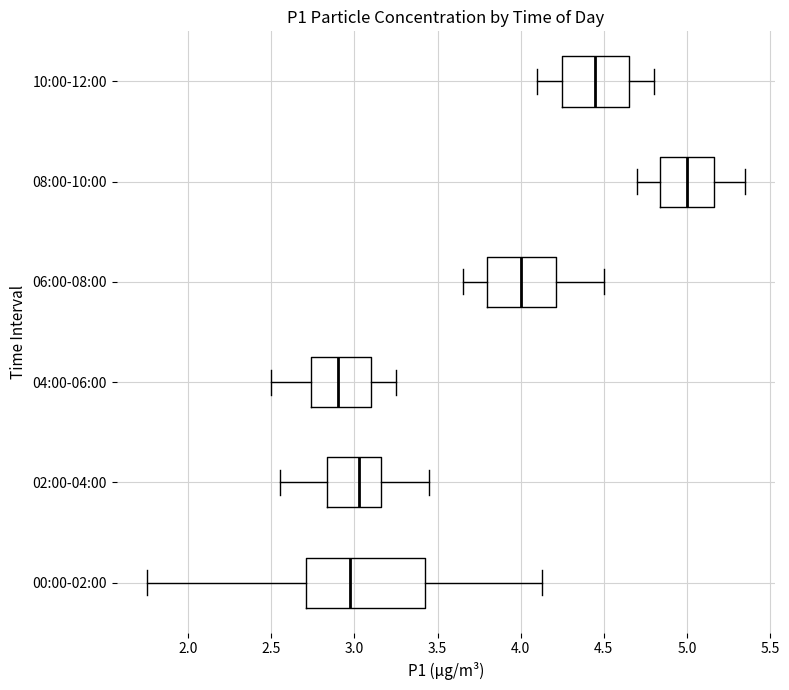

Reading bottom to top, read every box against the x-axis: the position of its median line, the range the box covers, and the ends of its whiskers. The values are not printed on the chart, so give them approximately, as read against the axis.

00:00-02:00: median 3.00, box 2.70 to 3.45, whiskers 1.75 to 4.15
02:00-04:00: median 3.05, box 2.85 to 3.15, whiskers 2.55 to 3.45
04:00-06:00: median 2.90, box 2.75 to 3.10, whiskers 2.50 to 3.25
06:00-08:00: median 4.00, box 3.80 to 4.20, whiskers 3.65 to 4.50
08:00-10:00: median 5.00, box 4.85 to 5.15, whiskers 4.70 to 5.35
10:00-12:00: median 4.45, box 4.25 to 4.65, whiskers 4.10 to 4.80